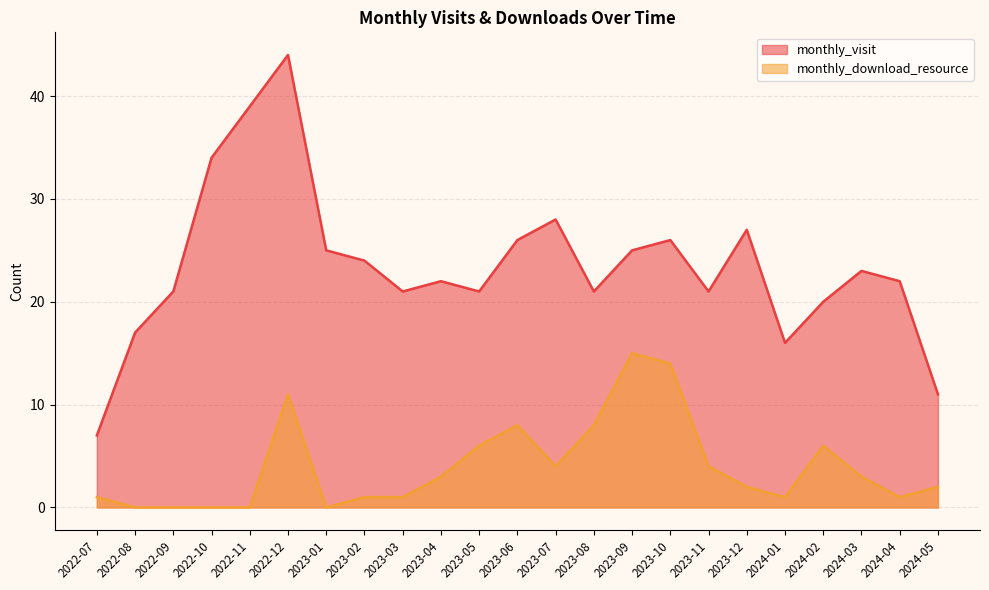

List the series in order of their peak value, highest first.

monthly_visit, monthly_download_resource